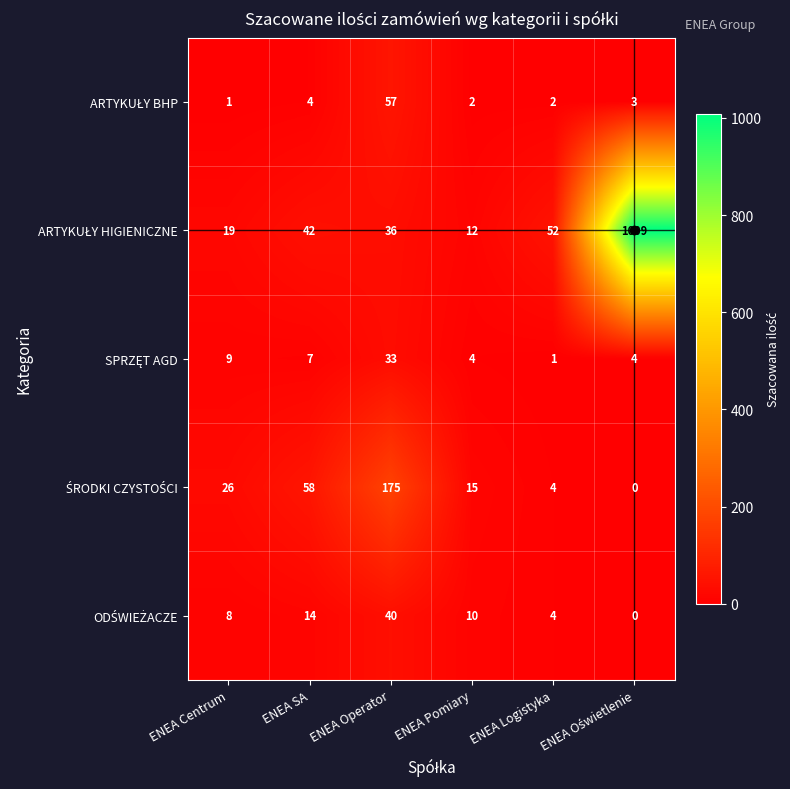

What is the spread (max minus min) of values at ENEA Operator?

142